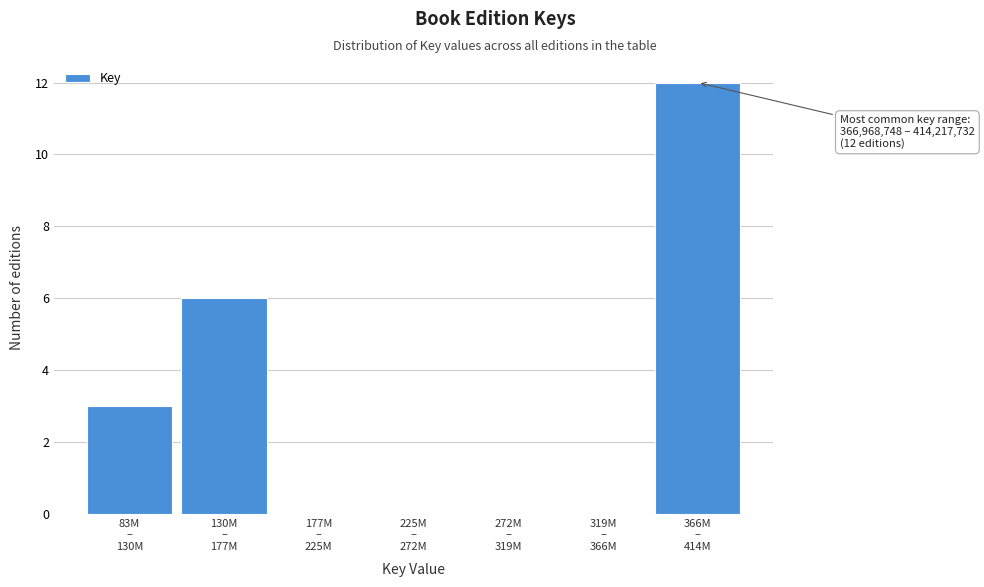

What is the sum of all values?

21